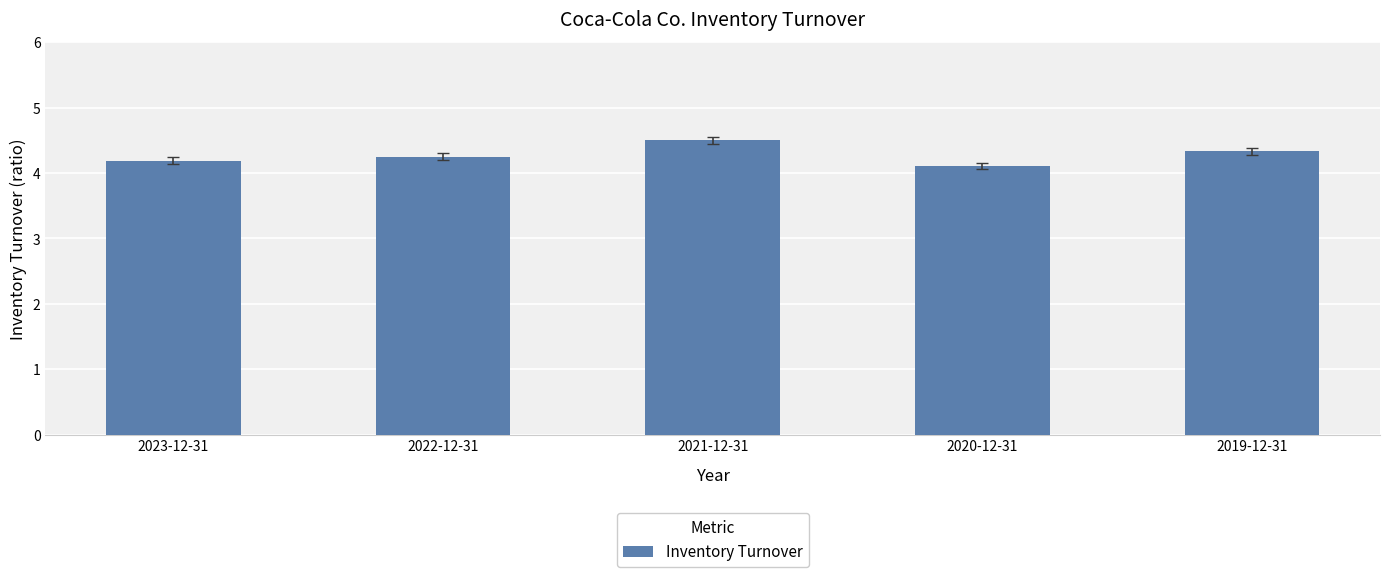

Are the bars horizontal?

No